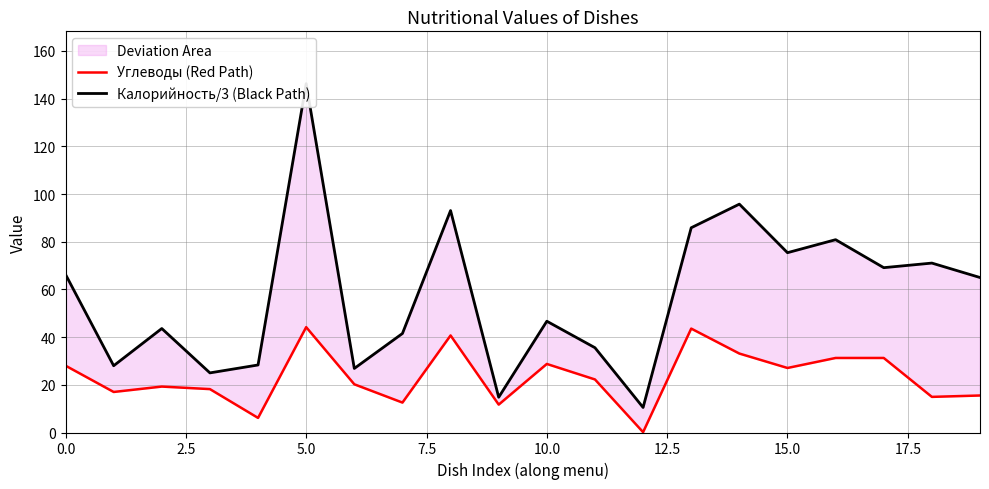

The value of Калорийность/3 (Black Path) at 18 is 71.0. True or false?

True